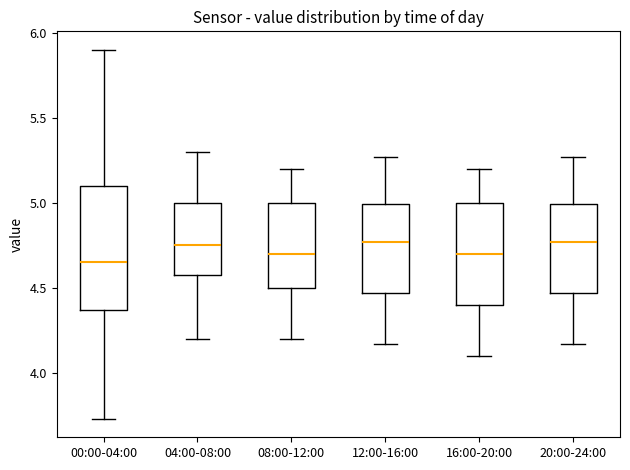

Where is the upper edge of the box for 16:00-20:00 on the y-axis? The values are not printed on the chart, so give them approximately, as read against the axis.

5.00